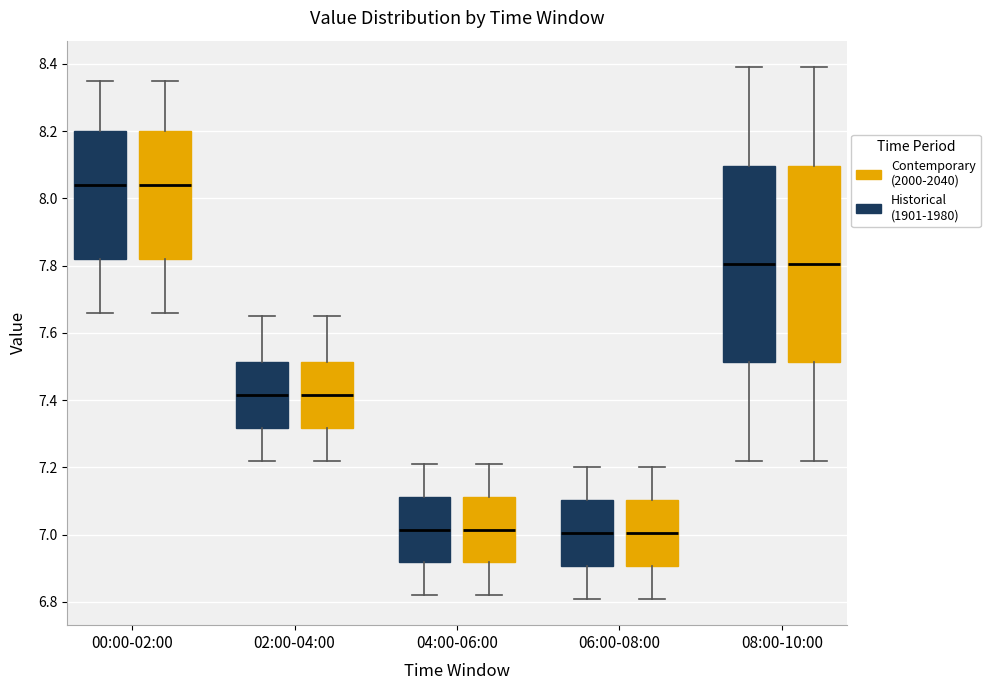

Reading left to right, transcribe this box plot: for each box, give where its median line is, the range the box spans, and where its two whiskers end, as read against the y-axis. The values are not printed on the chart, so give them approximately, as read against the axis.

00:00-02:00 (Historical (1901-1980)): median 8.04, box 7.82 to 8.20, whiskers 7.66 to 8.36
00:00-02:00 (Contemporary (2000-2040)): median 8.04, box 7.82 to 8.20, whiskers 7.66 to 8.36
02:00-04:00 (Historical (1901-1980)): median 7.42, box 7.32 to 7.52, whiskers 7.22 to 7.66
02:00-04:00 (Contemporary (2000-2040)): median 7.42, box 7.32 to 7.52, whiskers 7.22 to 7.66
04:00-06:00 (Historical (1901-1980)): median 7.02, box 6.92 to 7.12, whiskers 6.82 to 7.22
04:00-06:00 (Contemporary (2000-2040)): median 7.02, box 6.92 to 7.12, whiskers 6.82 to 7.22
06:00-08:00 (Historical (1901-1980)): median 7.00, box 6.90 to 7.10, whiskers 6.82 to 7.20
06:00-08:00 (Contemporary (2000-2040)): median 7.00, box 6.90 to 7.10, whiskers 6.82 to 7.20
08:00-10:00 (Historical (1901-1980)): median 7.80, box 7.52 to 8.10, whiskers 7.22 to 8.40
08:00-10:00 (Contemporary (2000-2040)): median 7.80, box 7.52 to 8.10, whiskers 7.22 to 8.40